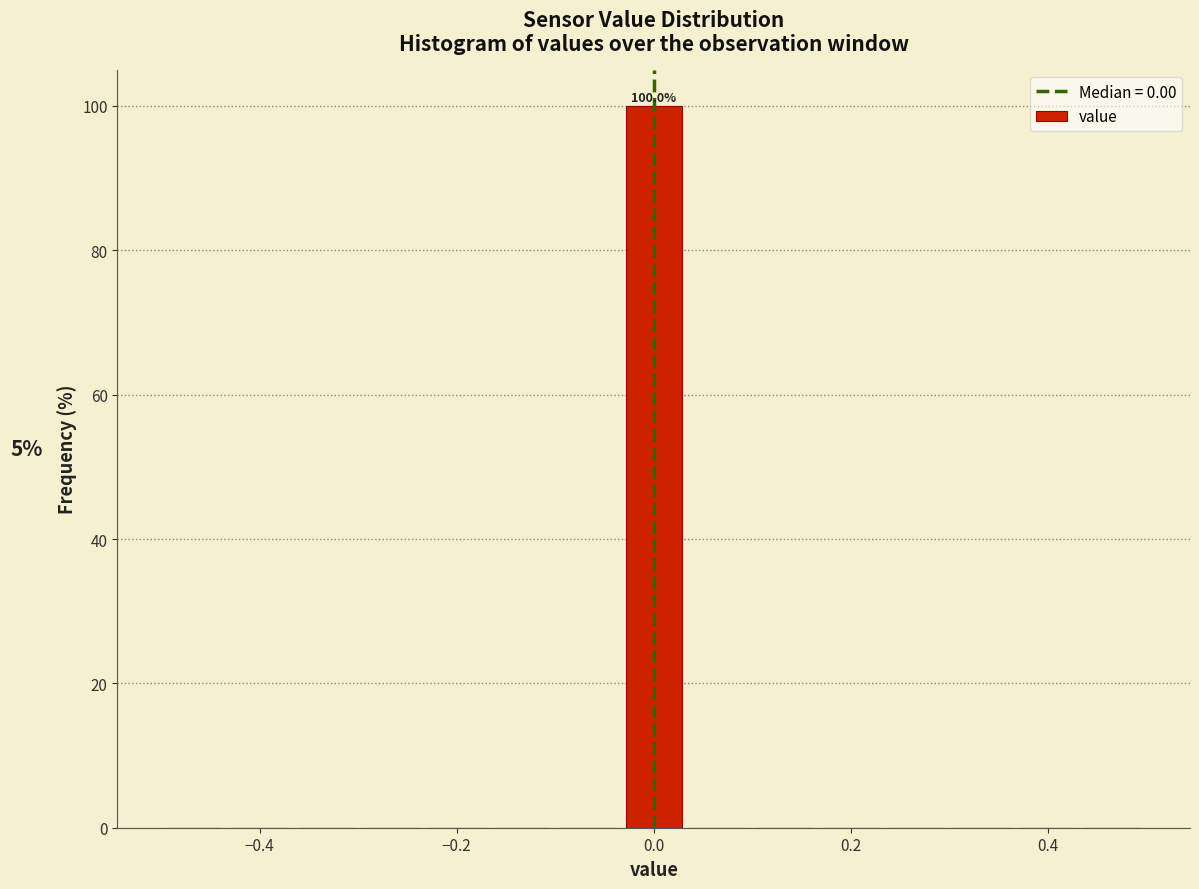

Around what value on the x-axis is the tallest bar? Give the approximate position of its centre, as read against the axis.

0.00